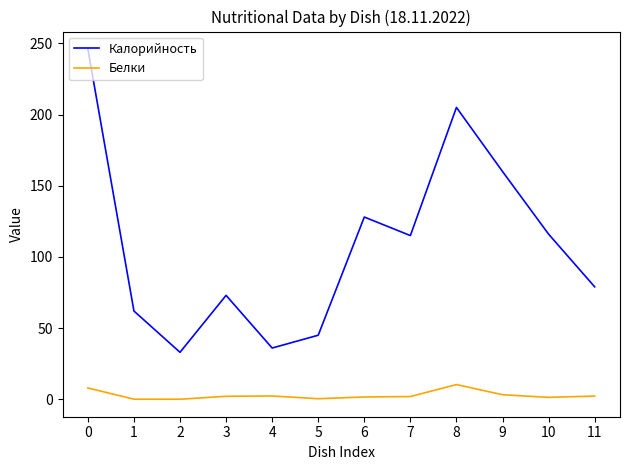

How many distinct data groups are displayed?

2